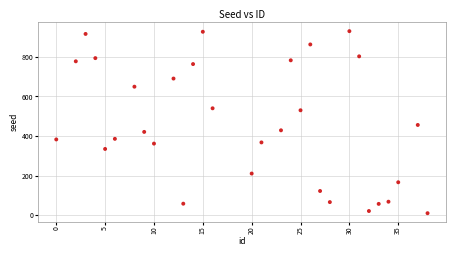

What Y value in the scatter plot is closest to 470?

456